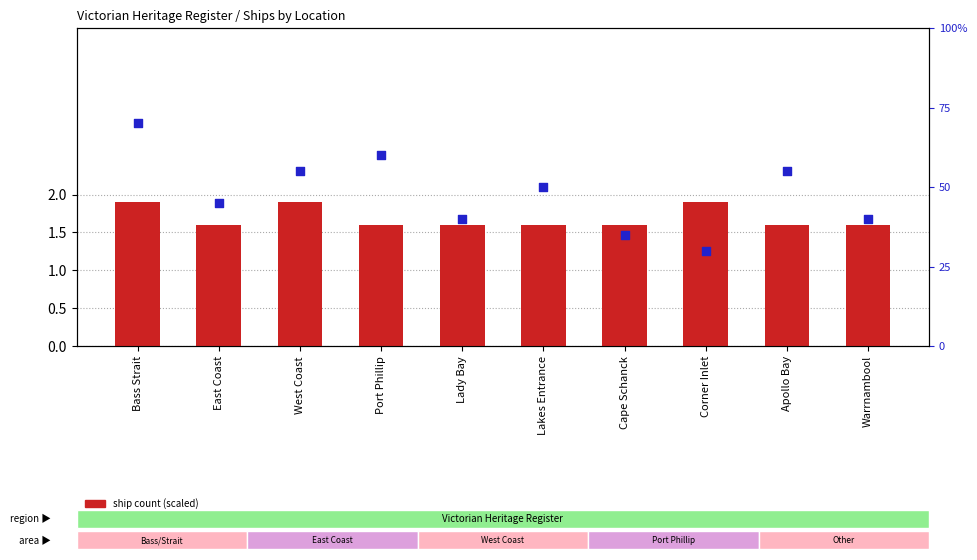

Which series reaches the maximum Y coordinate?

percentile rank within the sample